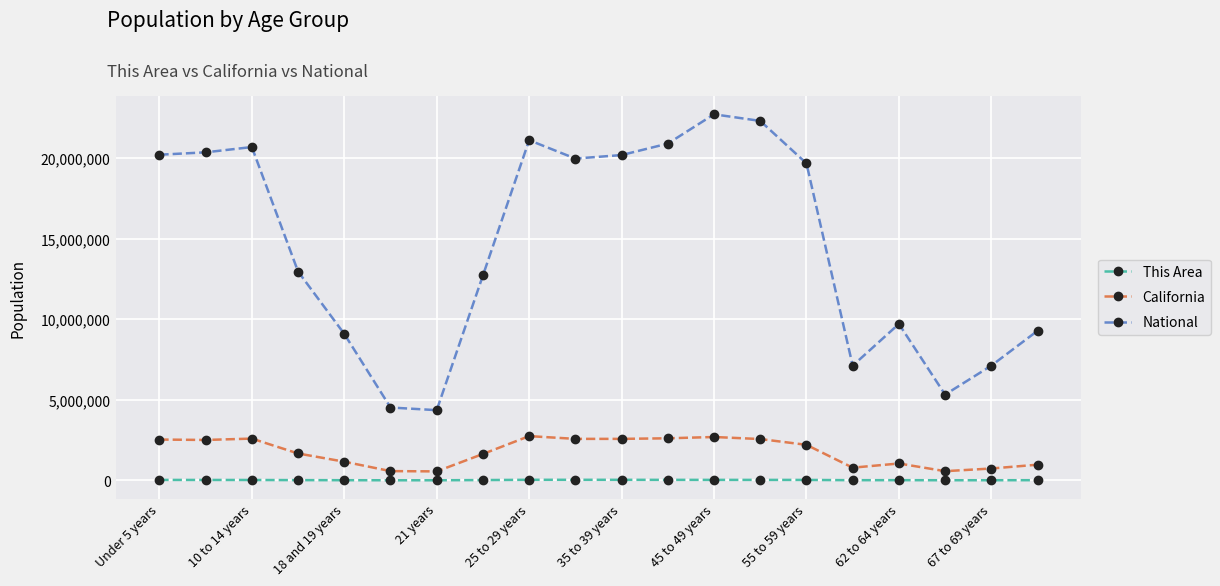

Which series has the largest range (max minus min)?

National